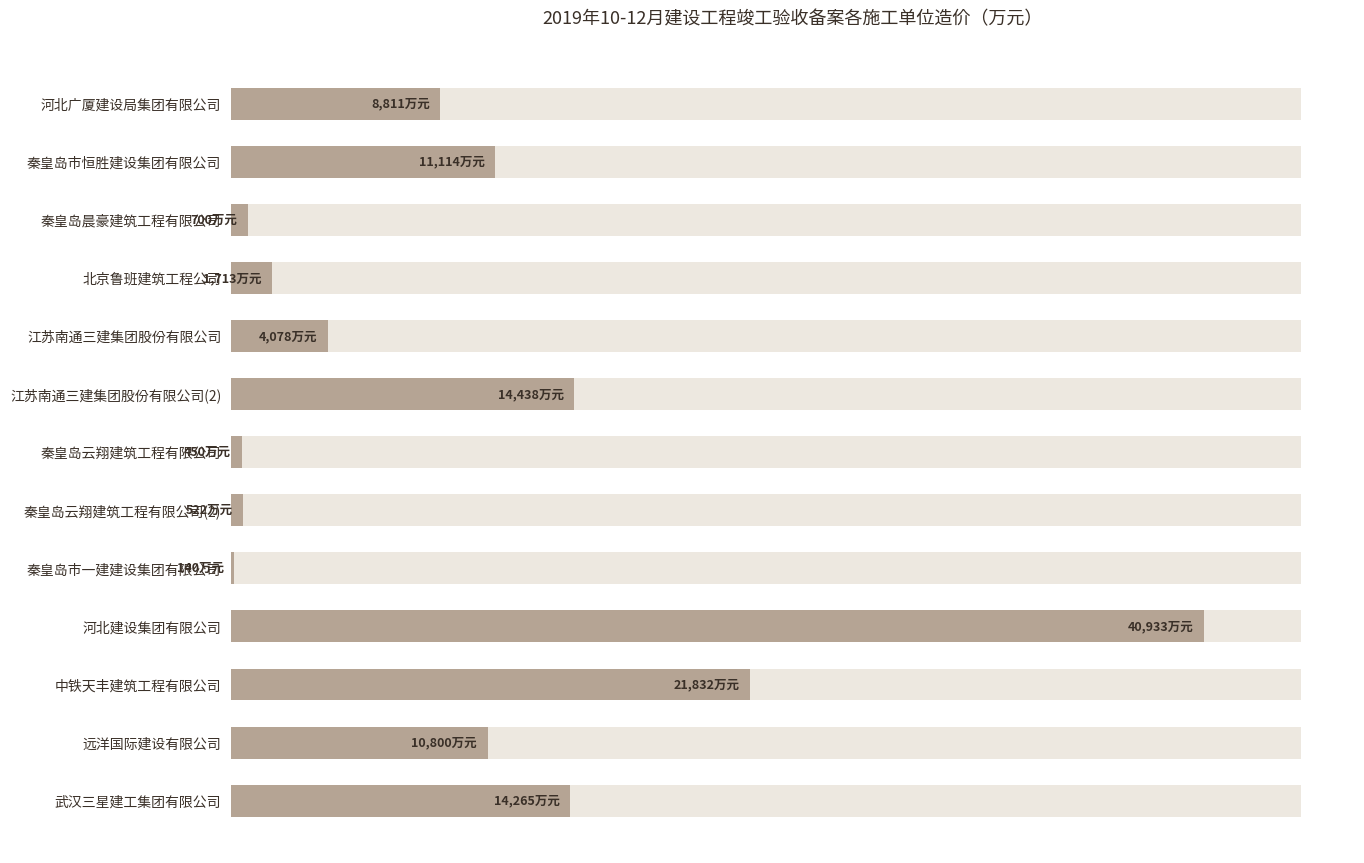

True or false: the data shows 521.9 at 7.

True